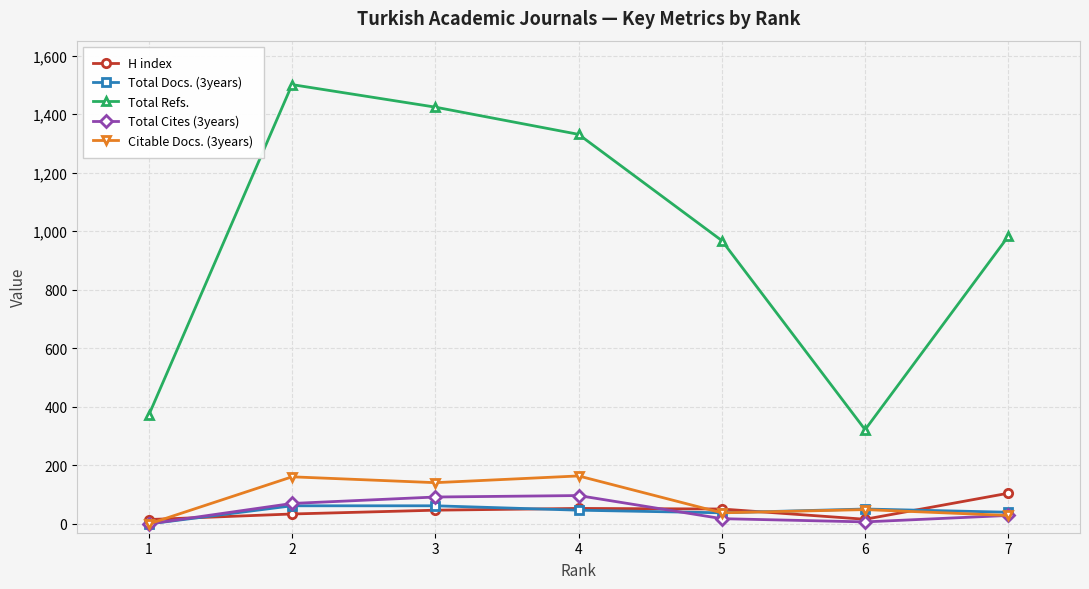

True or false: Total Refs. and H index intersect in this chart.

False